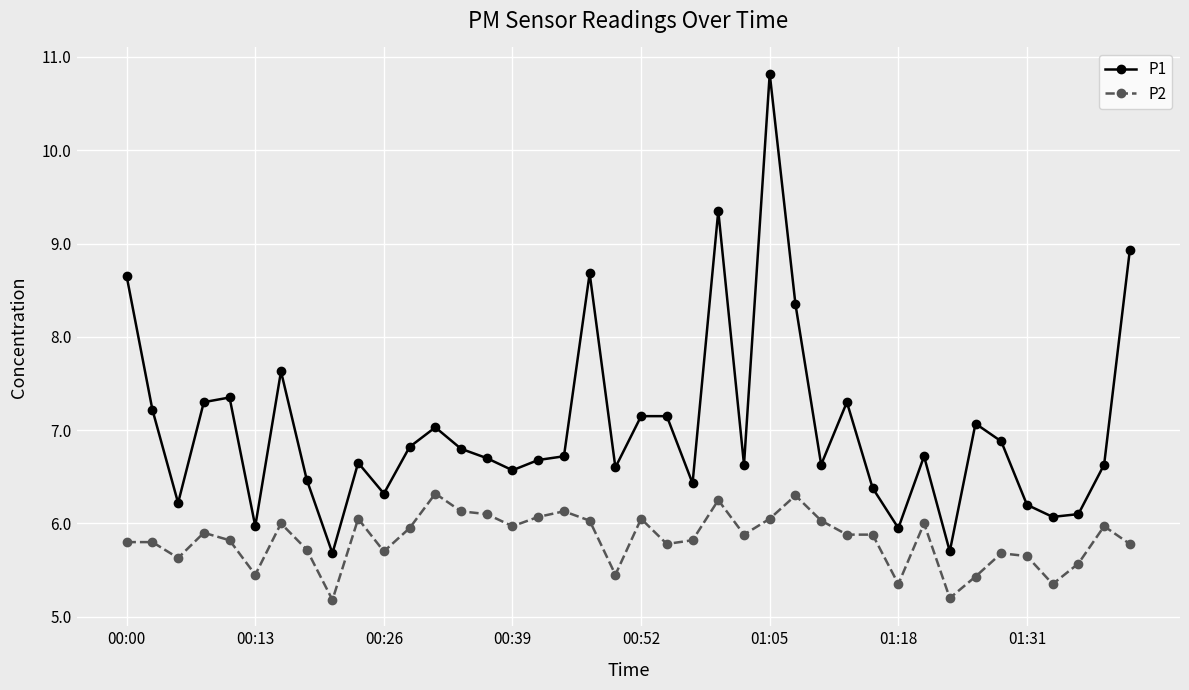

True or false: P1 and P2 intersect in this chart.

False